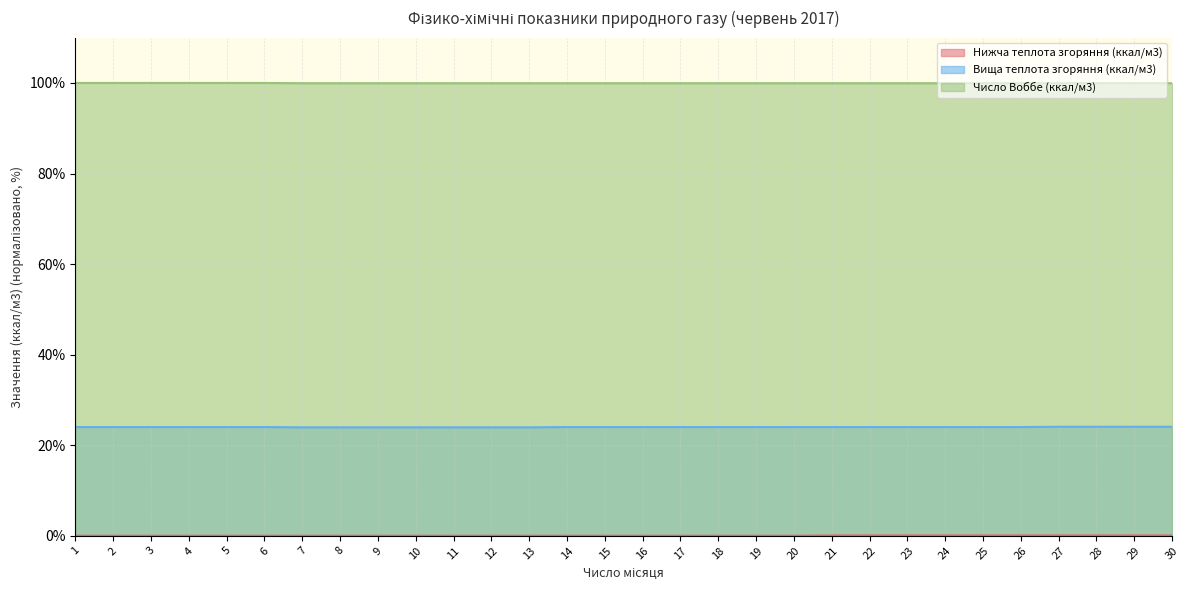

Which series has the widest spread of values?

Вища теплота згоряння (ккал/м3)